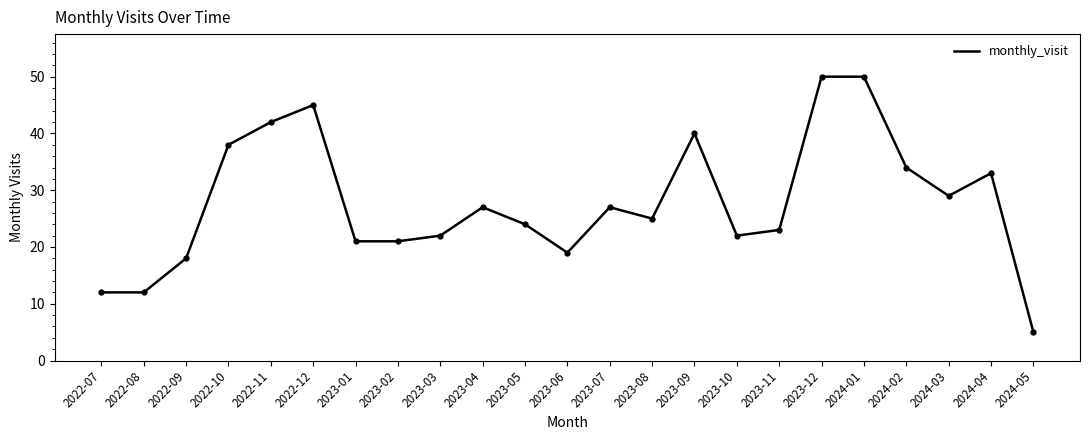

What is the change in value from 2022-09 to 2023-01?

+3